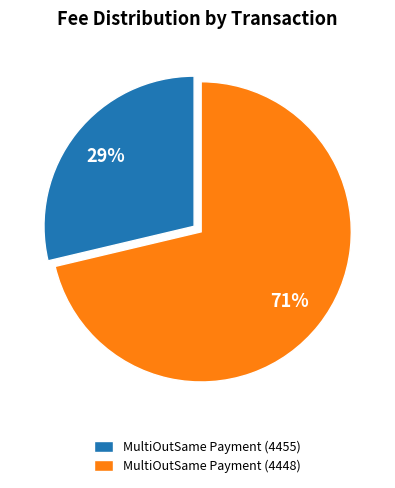

How many segments does this pie chart have?

2